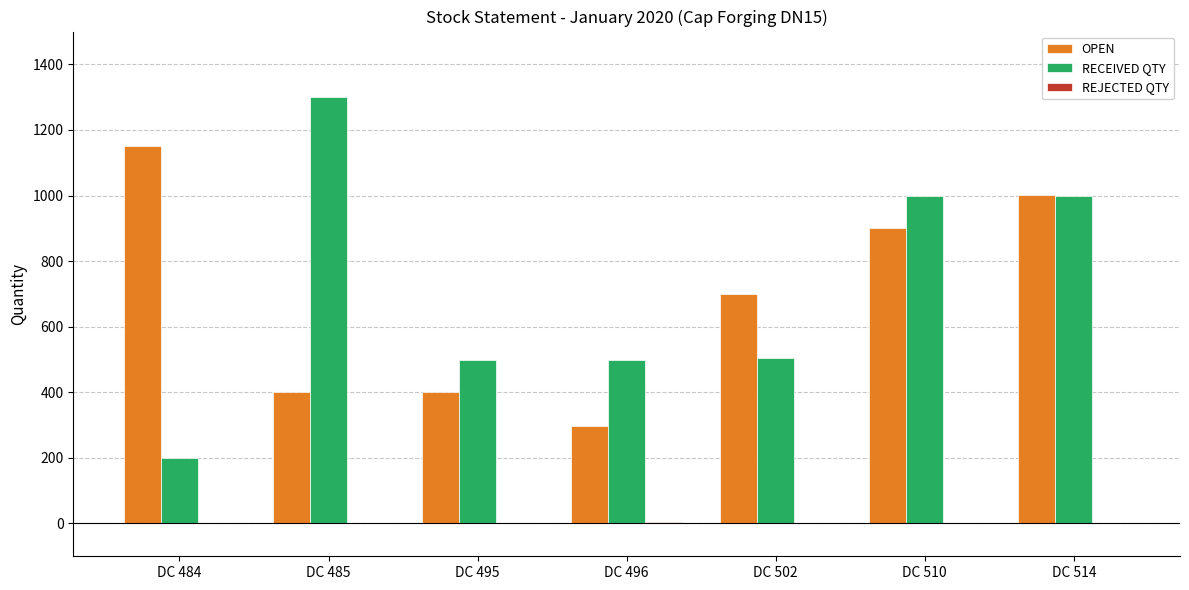

At which label is OPEN closest to 723?

DC 502